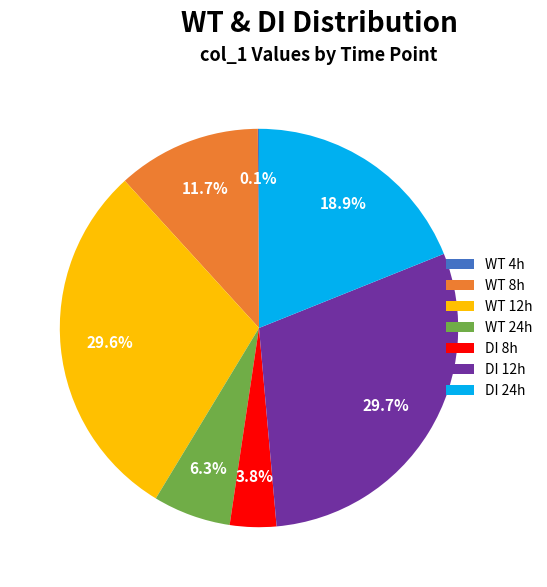

Is there any slice that represents more than half of the pie?

No